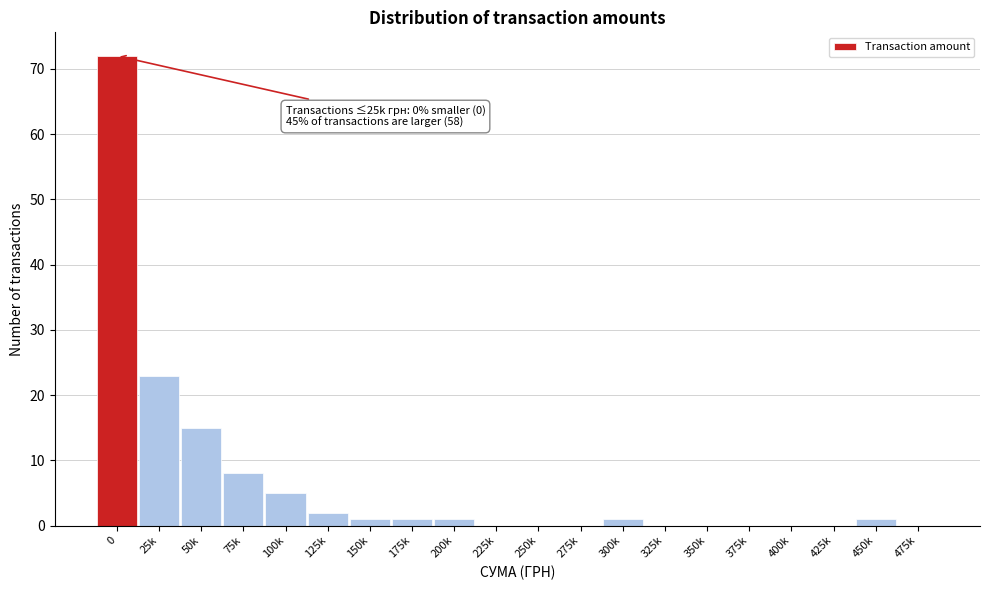

Reading right to left, transcribe all the data shown in this chart.

475k=0	450k=1	425k=0	400k=0	375k=0	350k=0	325k=0	300k=1	275k=0	250k=0	225k=0	200k=1	175k=1	150k=1	125k=2	100k=5	75k=8	50k=15	25k=23	0=72